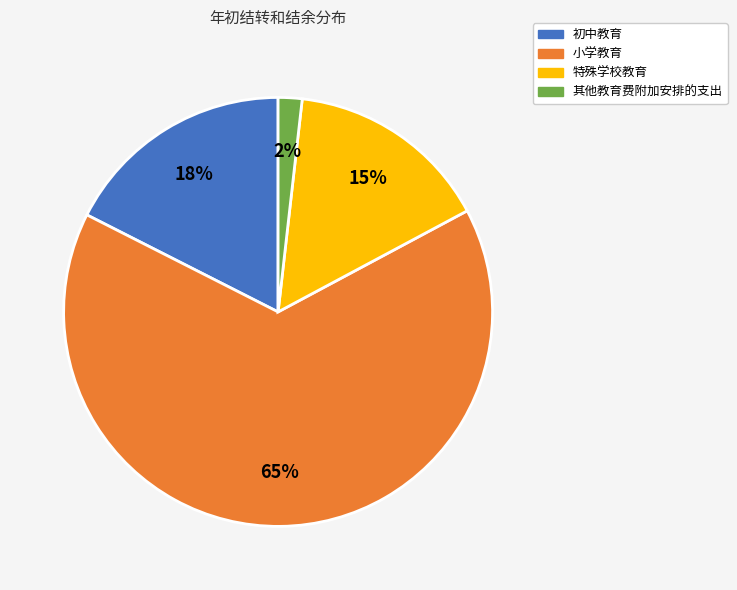

Is the sum of 其他教育费附加安排的支出 and 小学教育 greater than half?

Yes